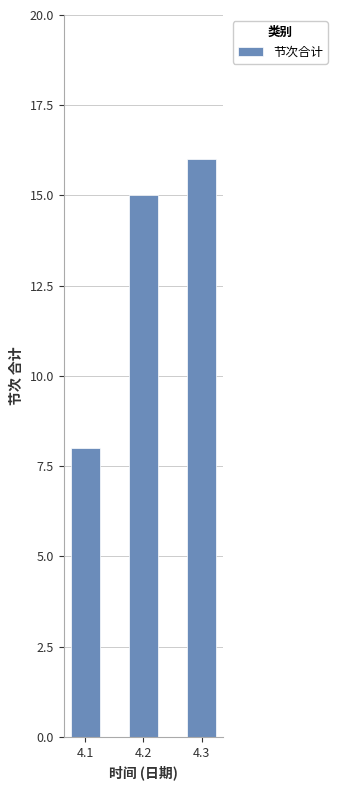

Is it true that the value at 4.3 is 21?

False